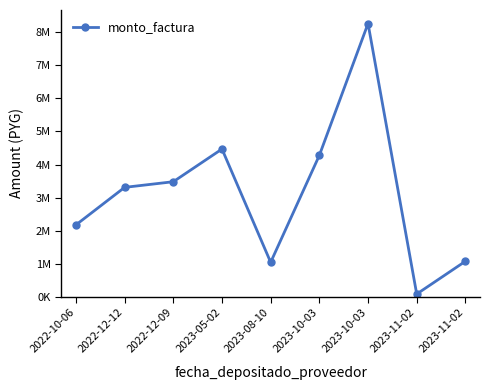

What is the minimum value shown in the chart?

84200